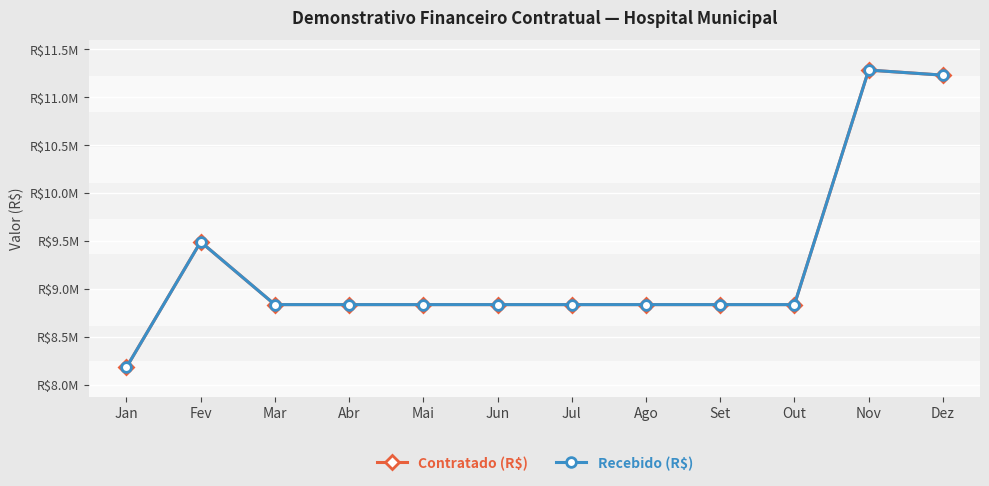

Where does the Recebido (R$) series first go above 8837993?

Fev